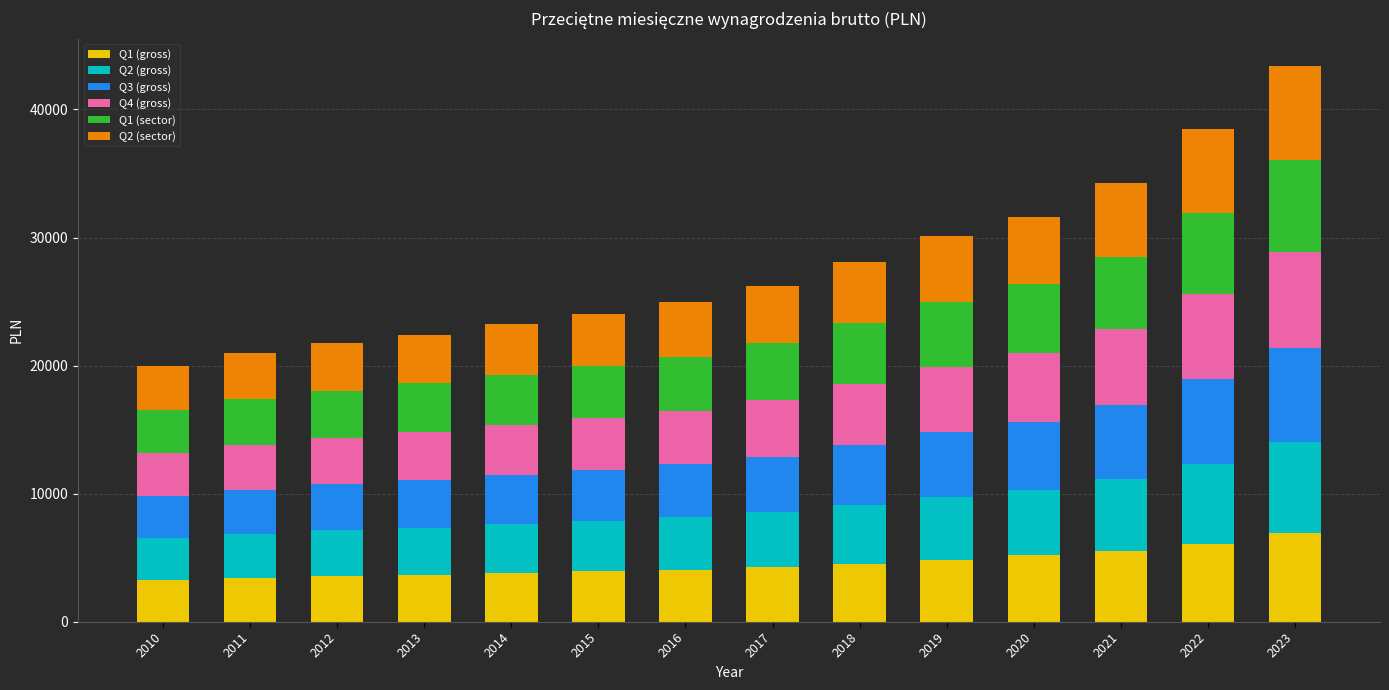

What is the difference between the second highest and second lowest values in the Q1 (gross) series?

2679.7